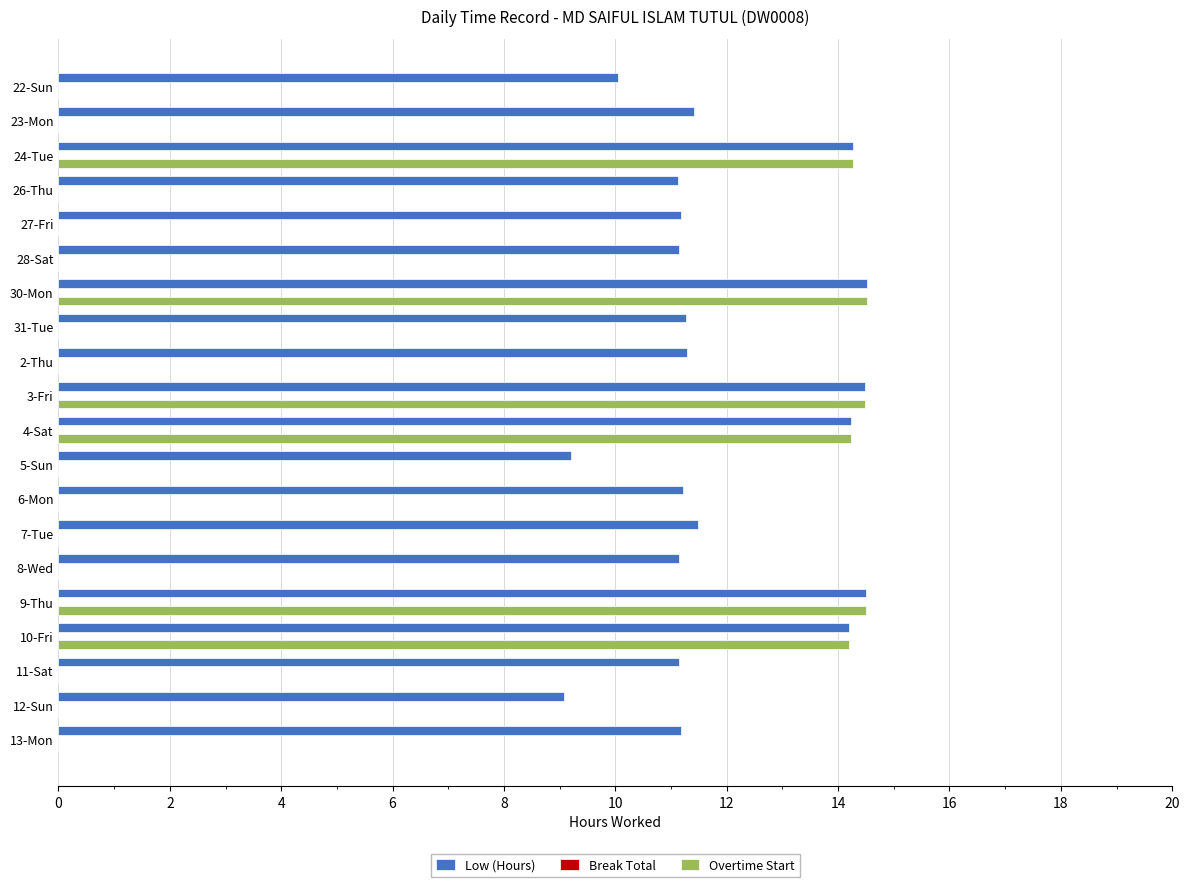

Which series has the widest spread of values?

Overtime Start